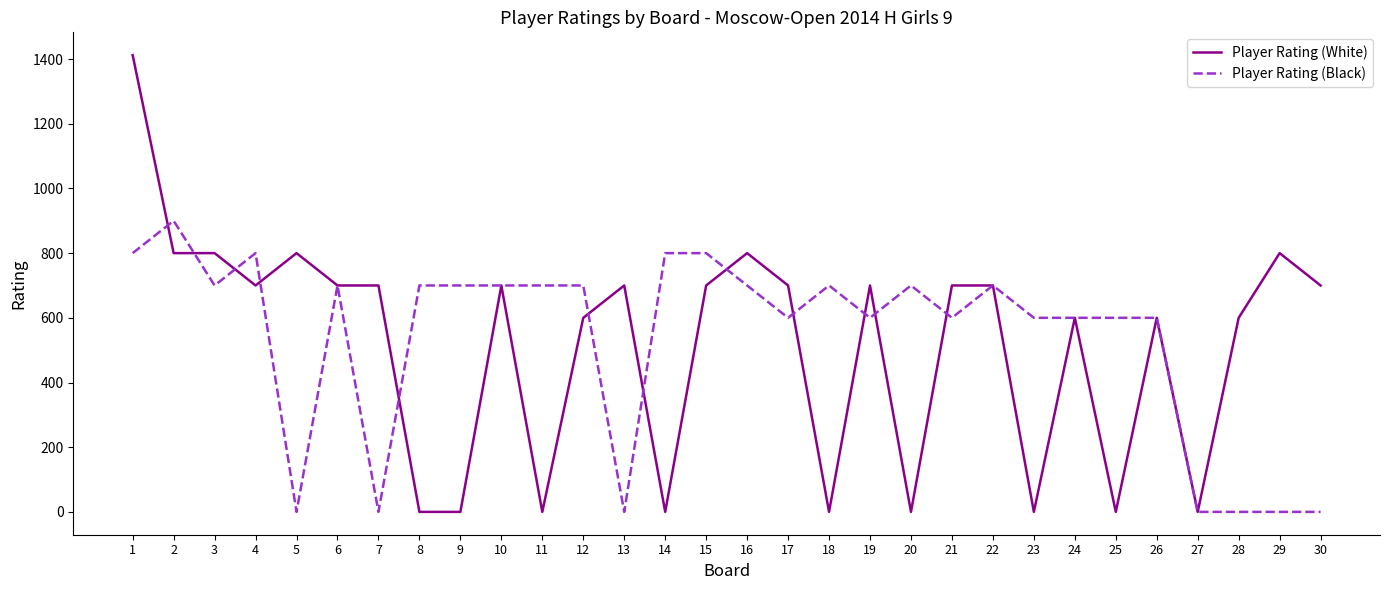

Where does the Player Rating (Black) series first go above 700?

1